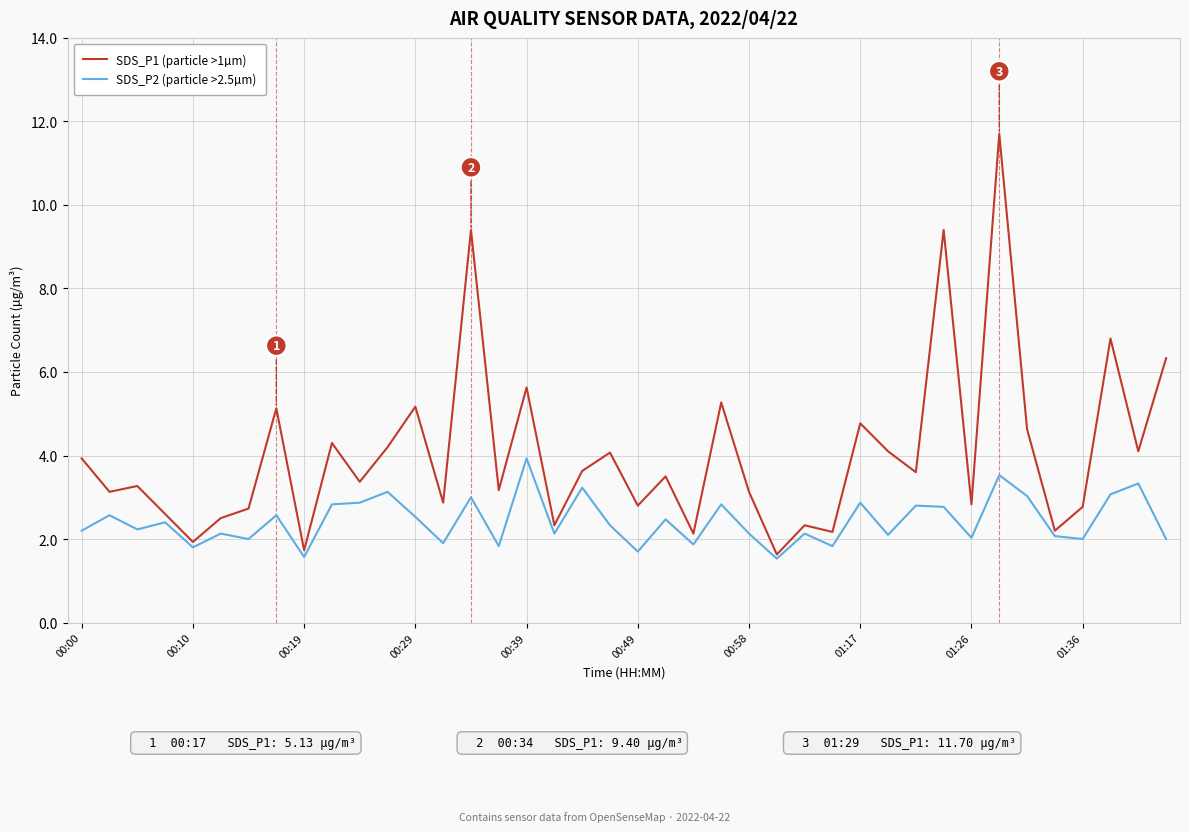

Rank the series by their maximum value, from lowest to highest.

SDS_P2 (particle >2.5µm), SDS_P1 (particle >1µm)